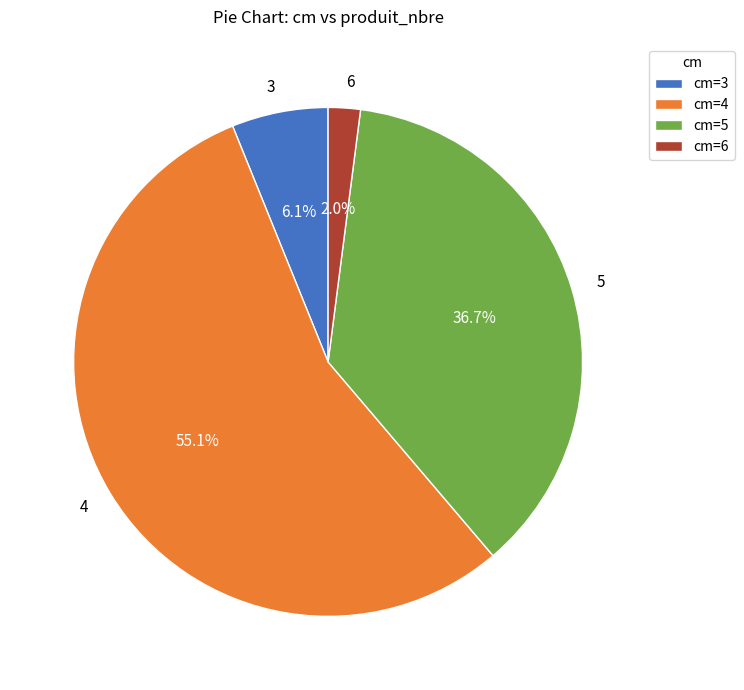

What is the smallest slice in the pie chart?

6